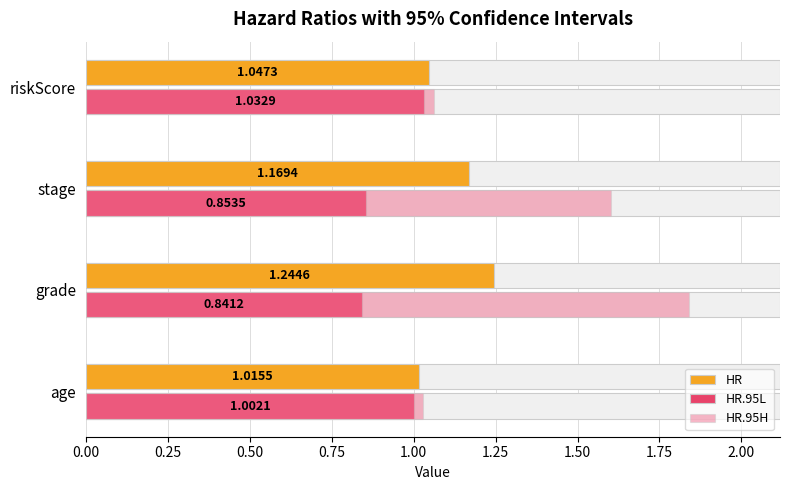

What is the difference between the second highest and second lowest values in the HR.95L series?

0.1